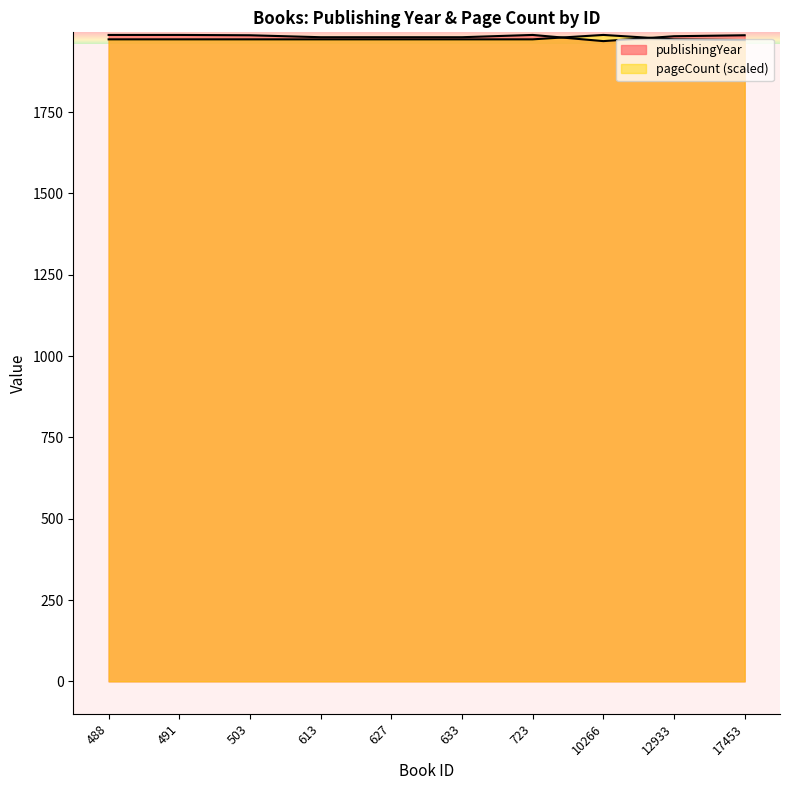

What is the sum of the publishingYear values at 613 and 633?

3960.0